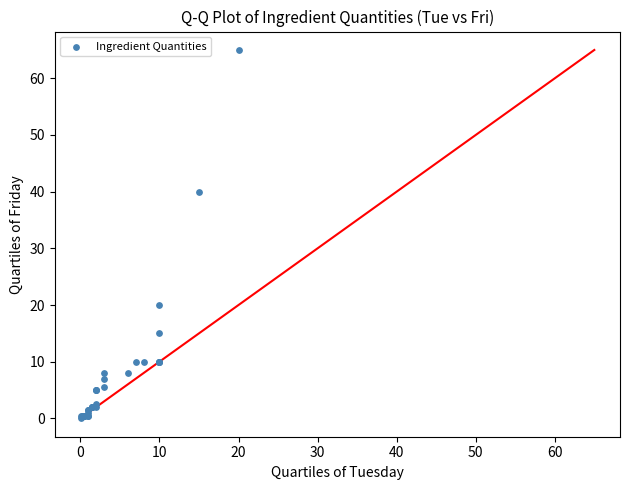

What Y value in the scatter plot is closest to 32?

40.0